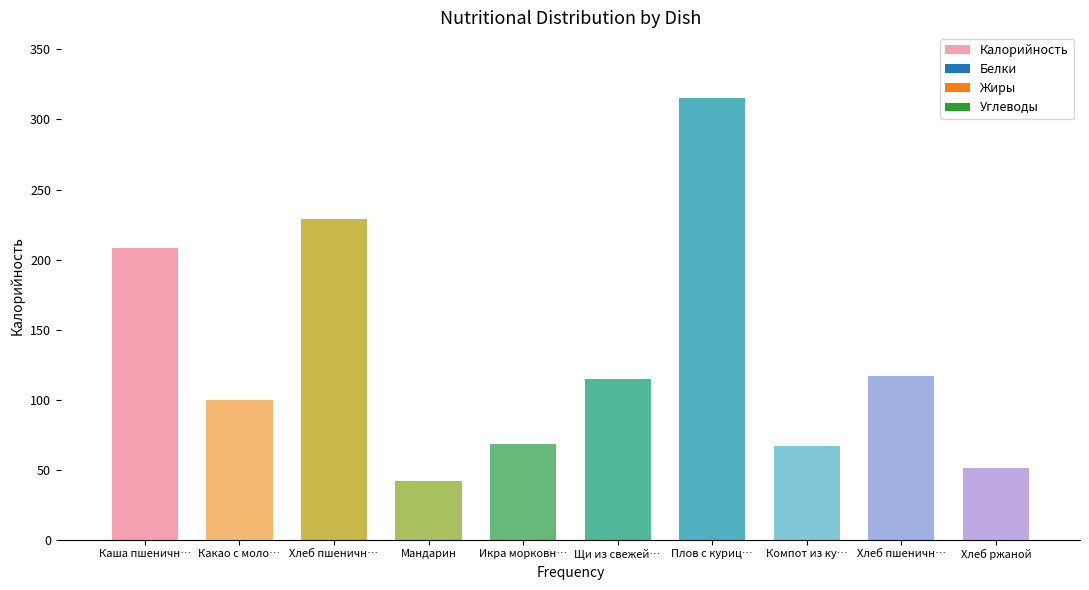

Count the number of categories in the chart.

10